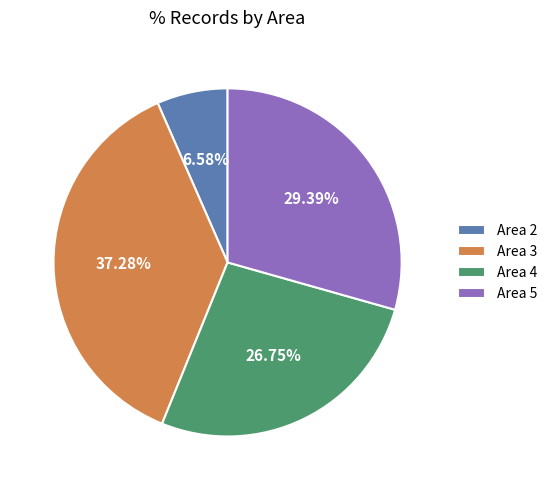

Does Area 5 represent more than half of the total?

No